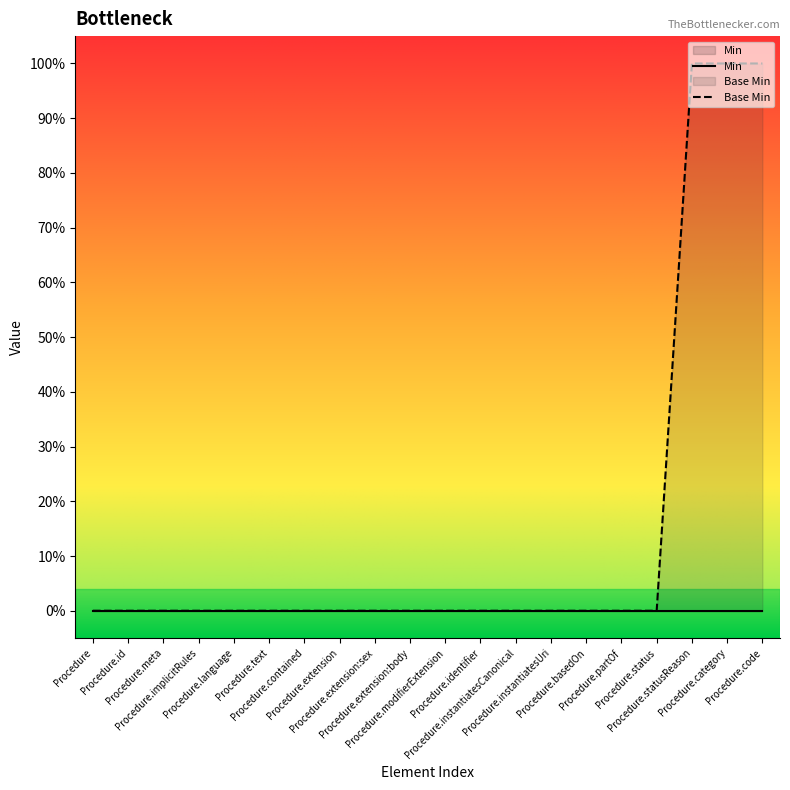

Which label corresponds to the smallest value in the chart?

Procedure